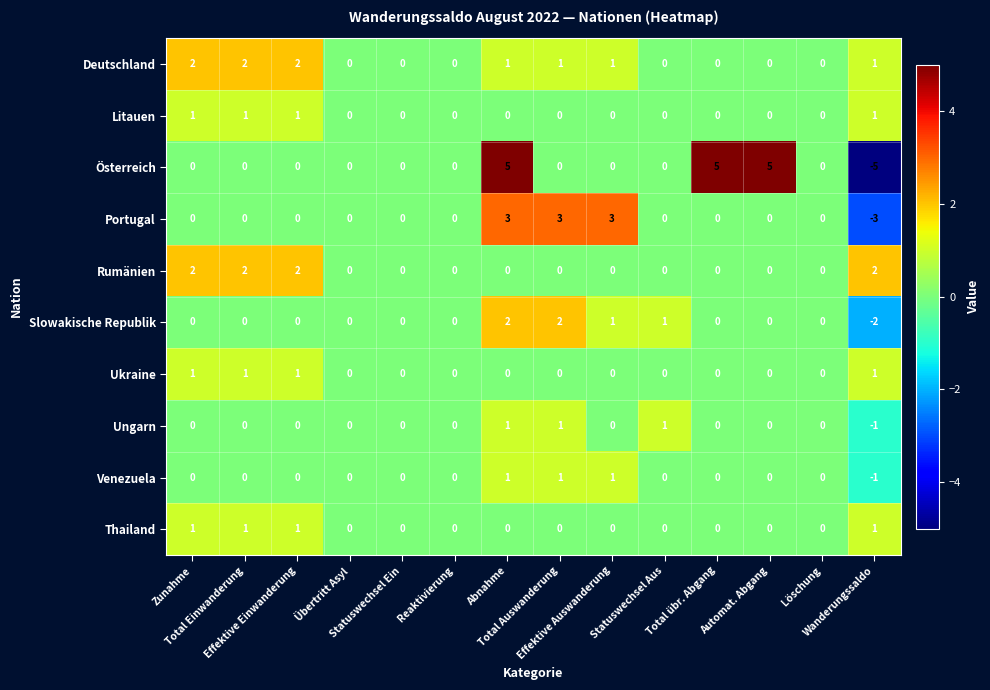

Which series has the widest spread of values?

Österreich